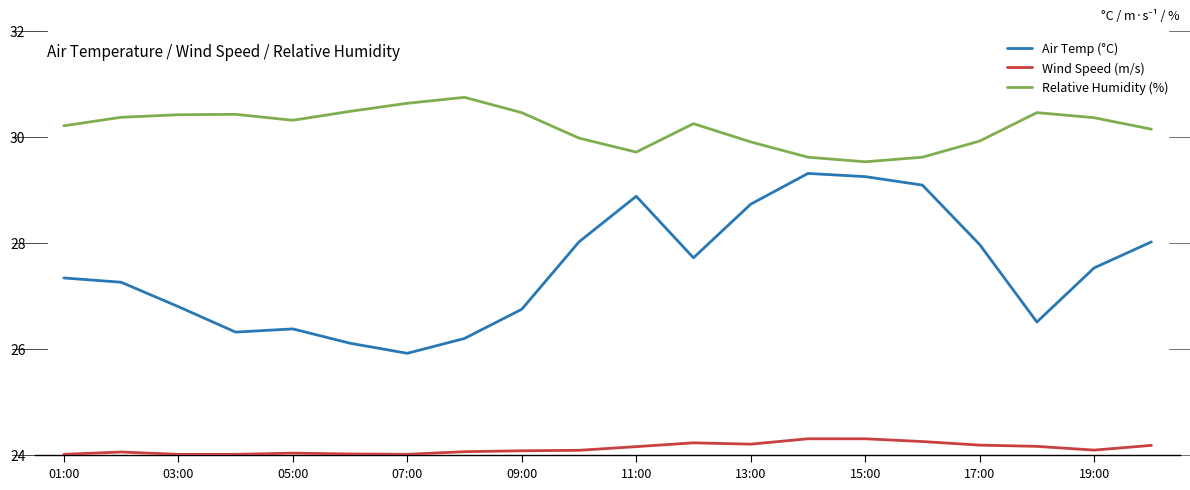

At which label does Air Temp (°C) reach its minimum?

07:00